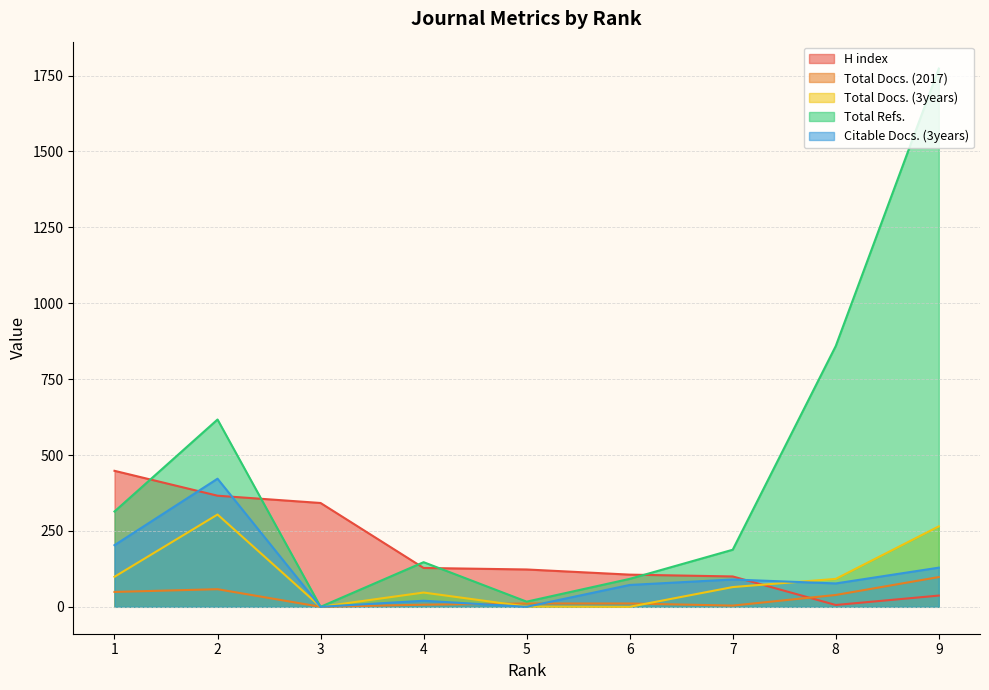

Reading right to left, what are all the values shown in this chart?

H index: 9=37	8=6	7=100	6=106	5=123	4=128	3=342	2=366	1=448
Total Docs. (2017): 9=98	8=39	7=4	6=11	5=11	4=7	3=0	2=58	1=49
Total Docs. (3years): 9=265	8=92	7=65	6=0	5=1	4=47	3=0	2=304	1=99
Total Refs.: 9=1773	8=859	7=188	6=92	5=17	4=147	3=0	2=617	1=314
Citable Docs. (3years): 9=129	8=77	7=90	6=72	5=0	4=20	3=0	2=422	1=203